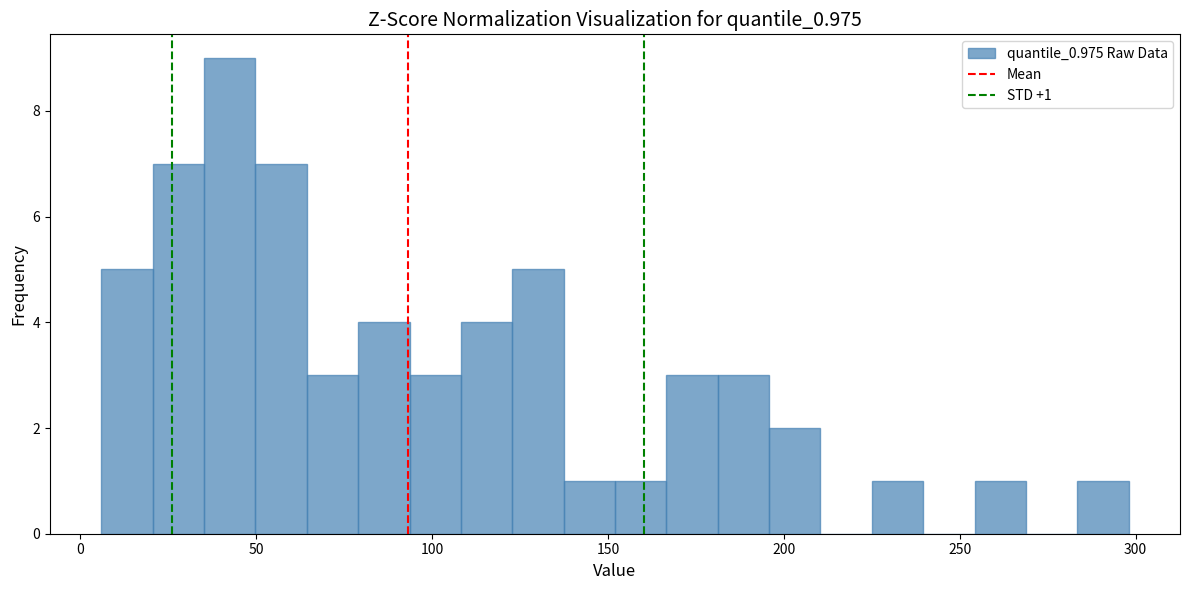

Read against the x-axis, roughly where is the centre of the tallest bar?

45